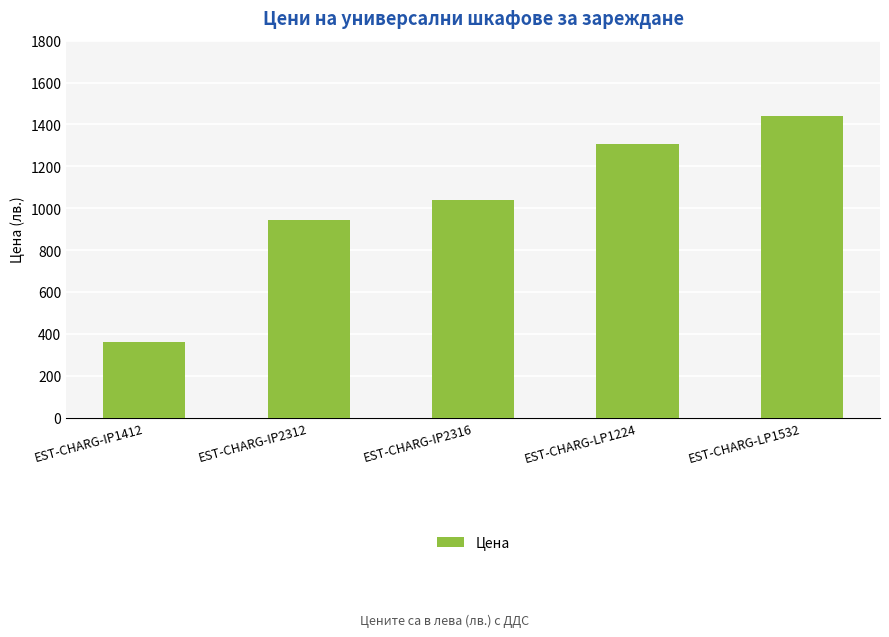

Does the chart contain stacked bars?

No